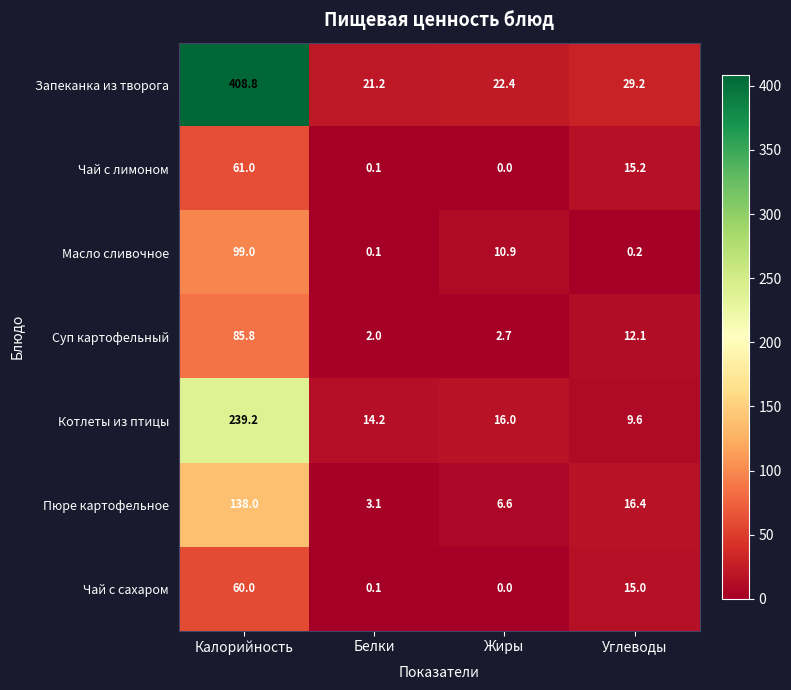

What is the difference between the maximum and minimum values in the Масло сливочное series?

98.9